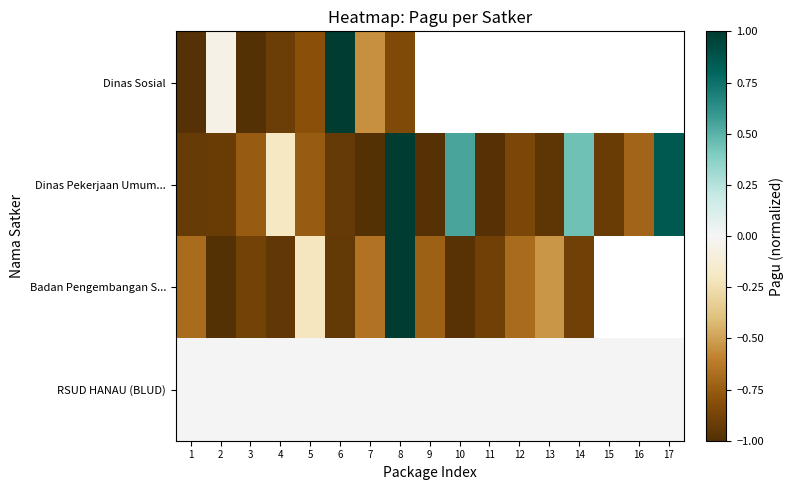

What is the spread (max minus min) of values at 8?

1.8